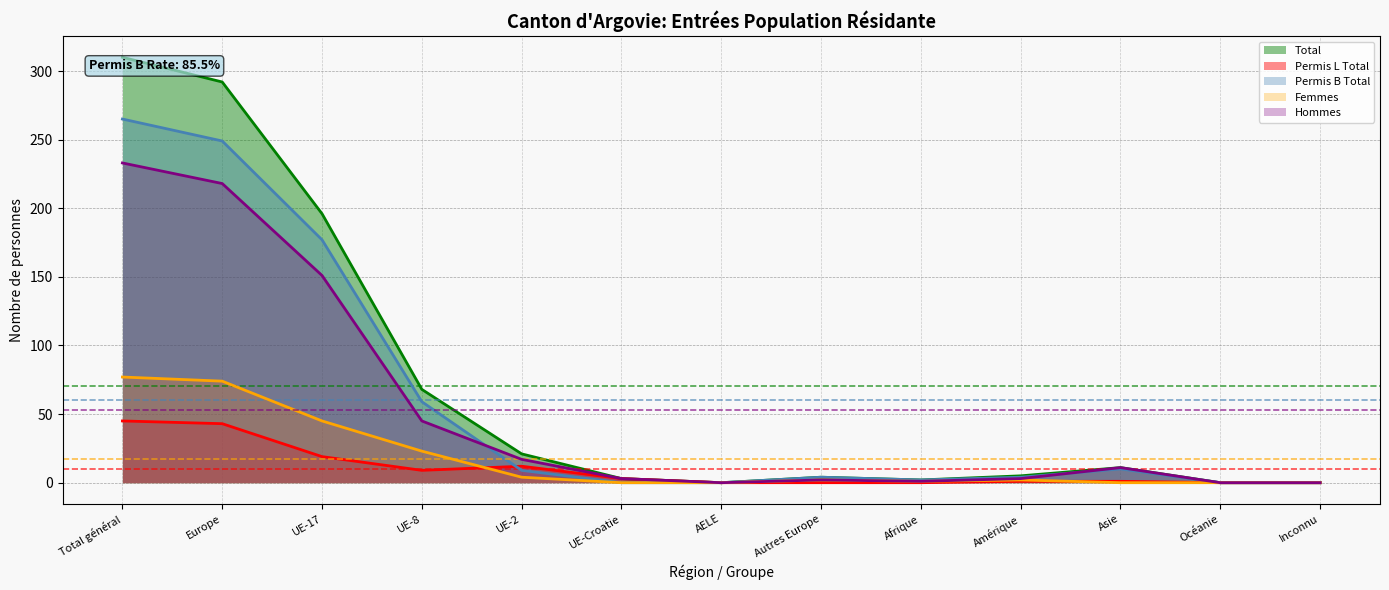

In Hommes, how many points are higher than both neighbors (excluding endpoints)?

2